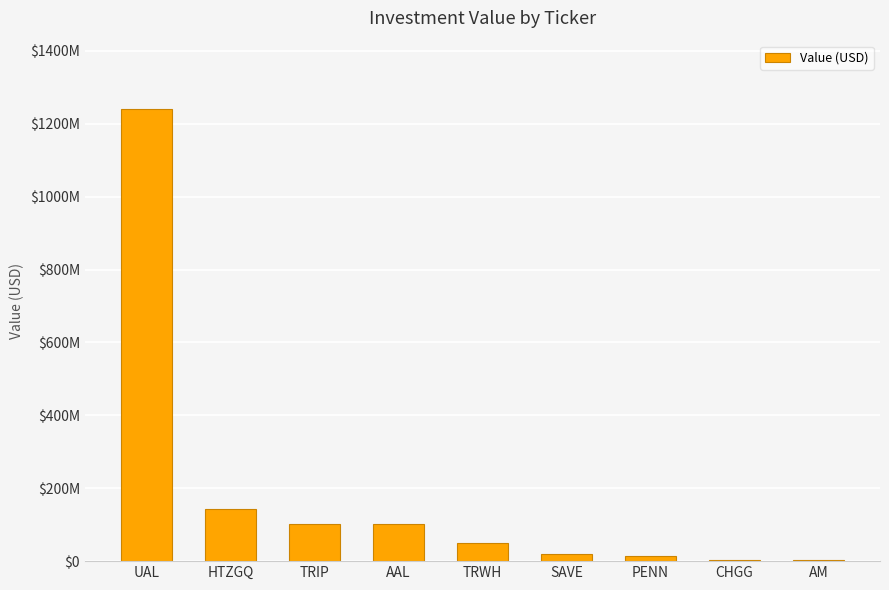

Which label corresponds to the smallest value in the chart?

AM